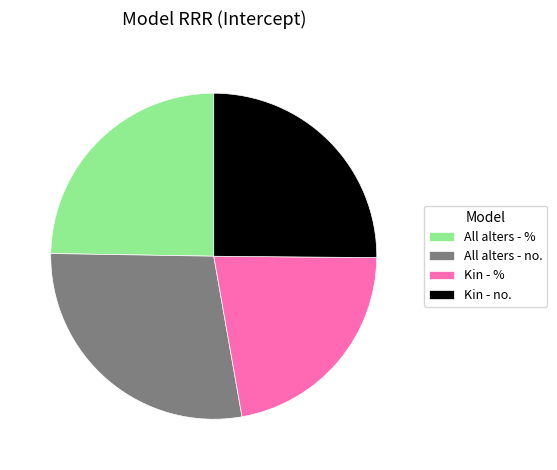

Between Kin - no. and All alters - no., which is larger?

All alters - no.